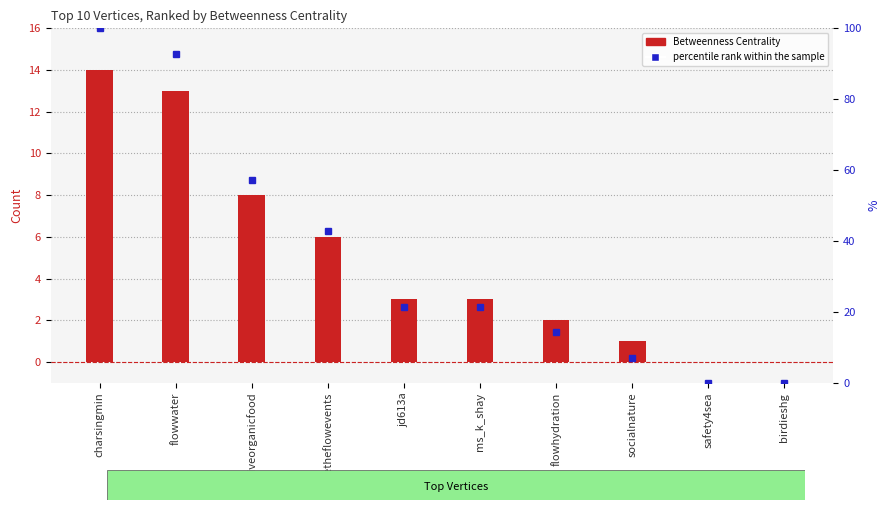

At which label does percentile rank within the sample first exceed 21?

charsingmin